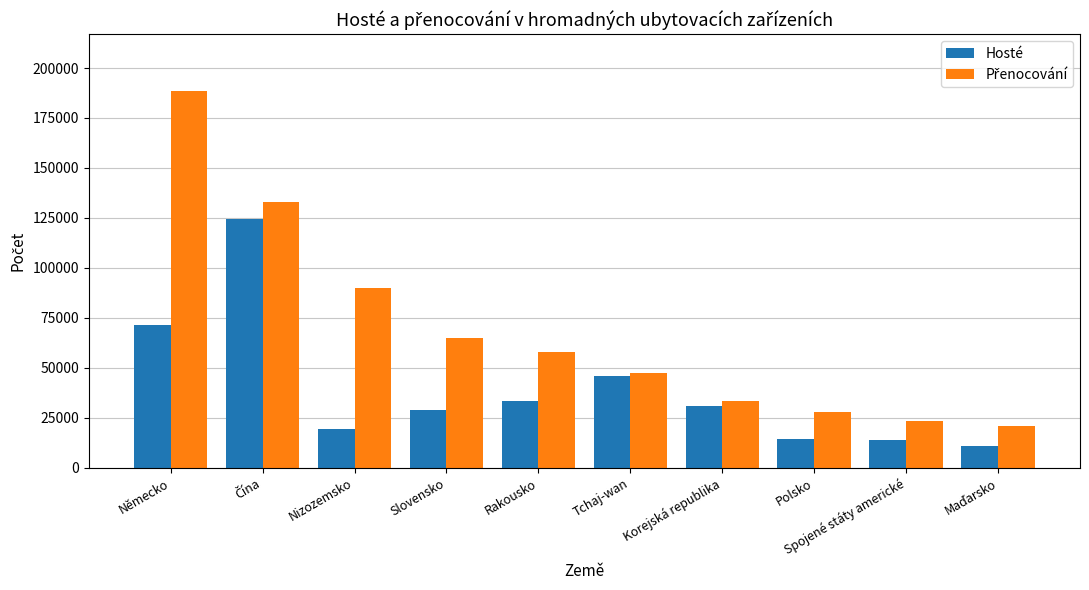

What is the difference between the Hosté values at Spojené státy americké and Rakousko?

19194